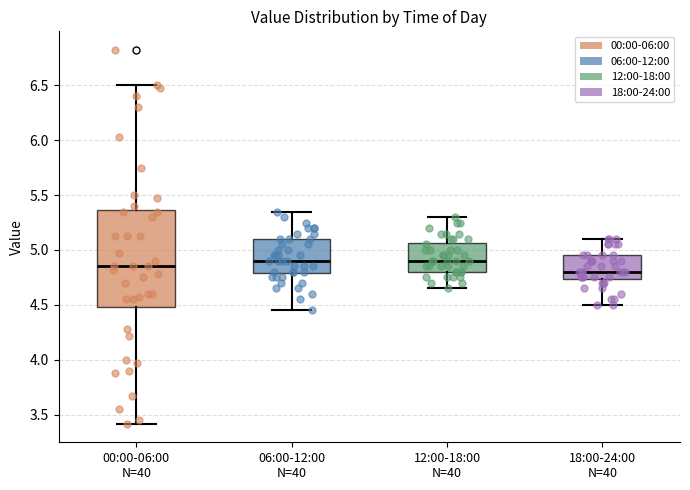

Reading left to right, transcribe this box plot: for each box, give where its median line is, the range the box spans, and where its two whiskers end, as read against the y-axis. The values are not printed on the chart, so give them approximately, as read against the axis.

00:00-06:00 N=40: median 4.85, box 4.50 to 5.35, whiskers 3.40 to 6.50
06:00-12:00 N=40: median 4.90, box 4.80 to 5.10, whiskers 4.45 to 5.35
12:00-18:00 N=40: median 4.90, box 4.80 to 5.05, whiskers 4.65 to 5.30
18:00-24:00 N=40: median 4.80, box 4.75 to 4.95, whiskers 4.50 to 5.10